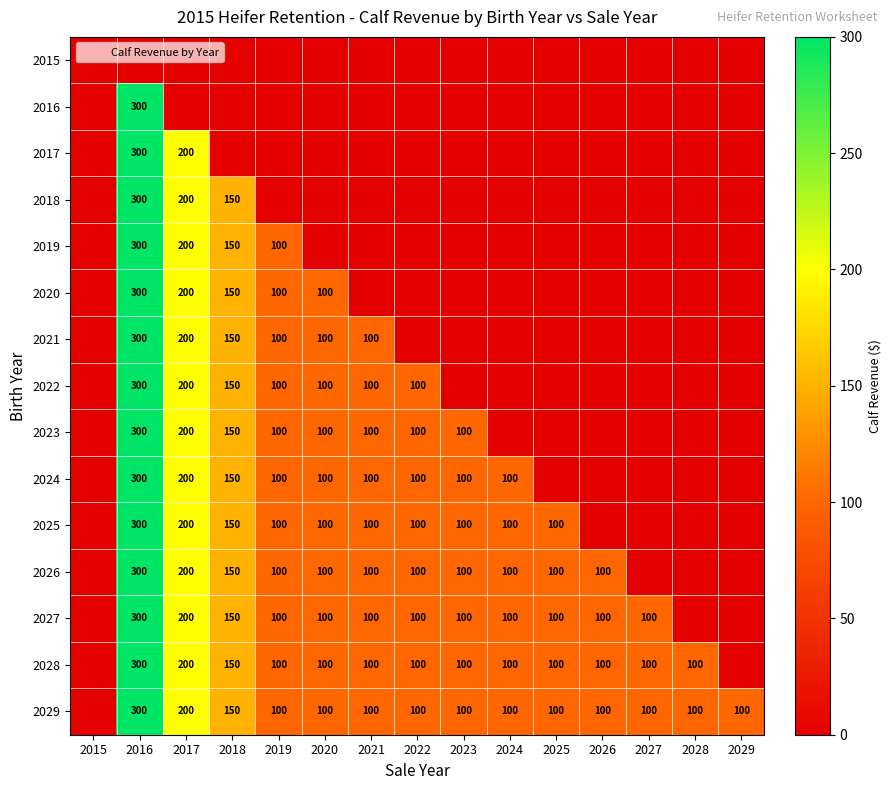

Which series has the largest total across all categories?

2029